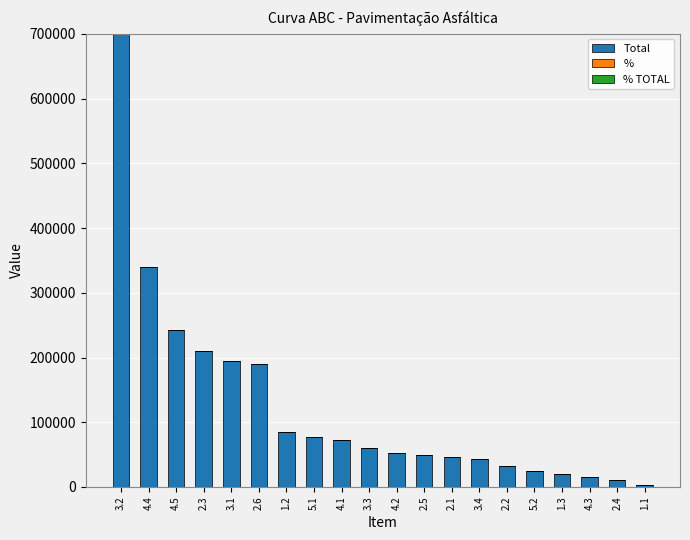

How many categories are shown in the chart?

20